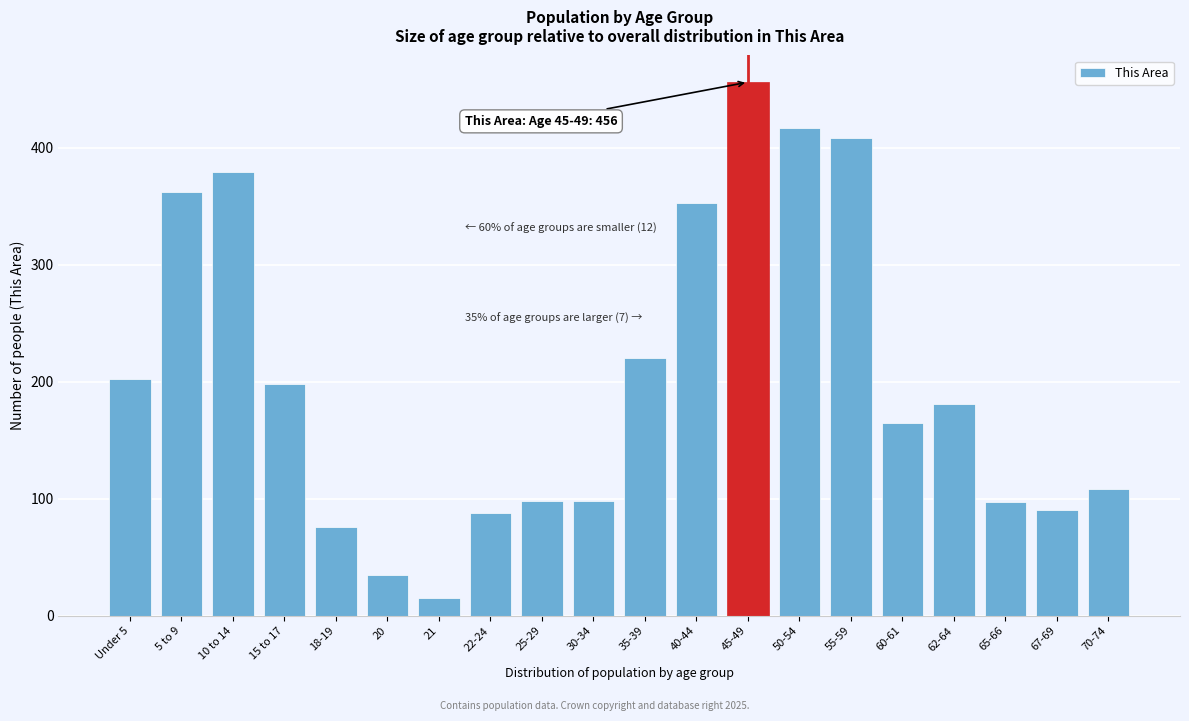

What is the minimum value shown in the chart?

15